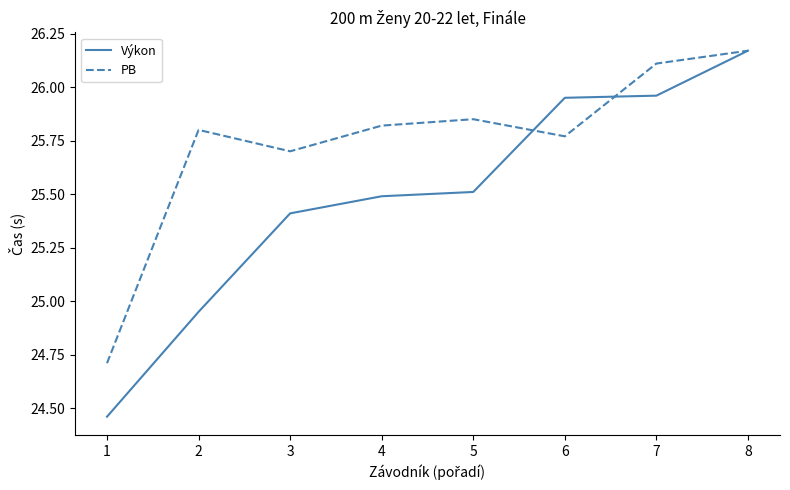

What is the total value across all series at 7?

52.1